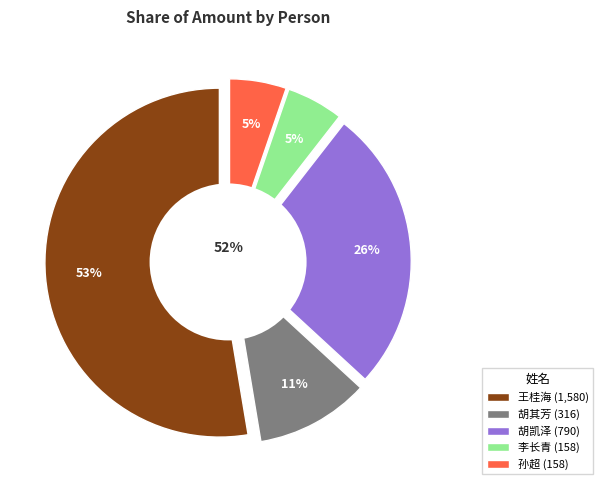

Rank the categories by value from lowest to highest.

李长青, 孙超, 胡其芳, 胡凯泽, 王桂海